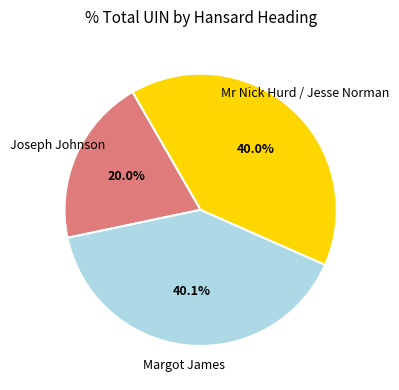

Is there any slice that represents more than half of the pie?

No